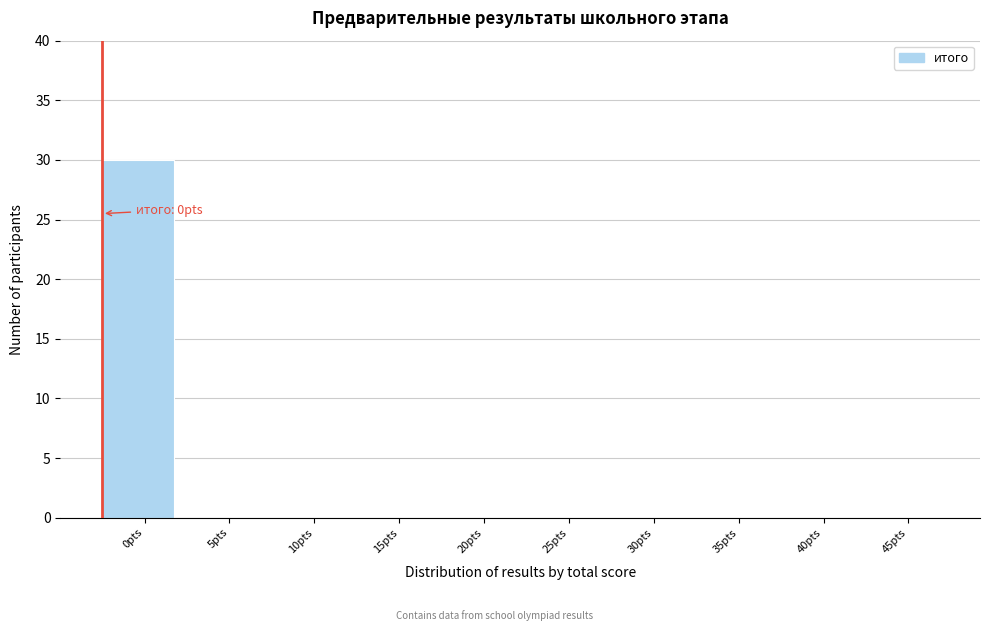

Reading right to left, what are all the values shown in this chart?

45pts=0	40pts=0	35pts=0	30pts=0	25pts=0	20pts=0	15pts=0	10pts=0	5pts=0	0pts=30